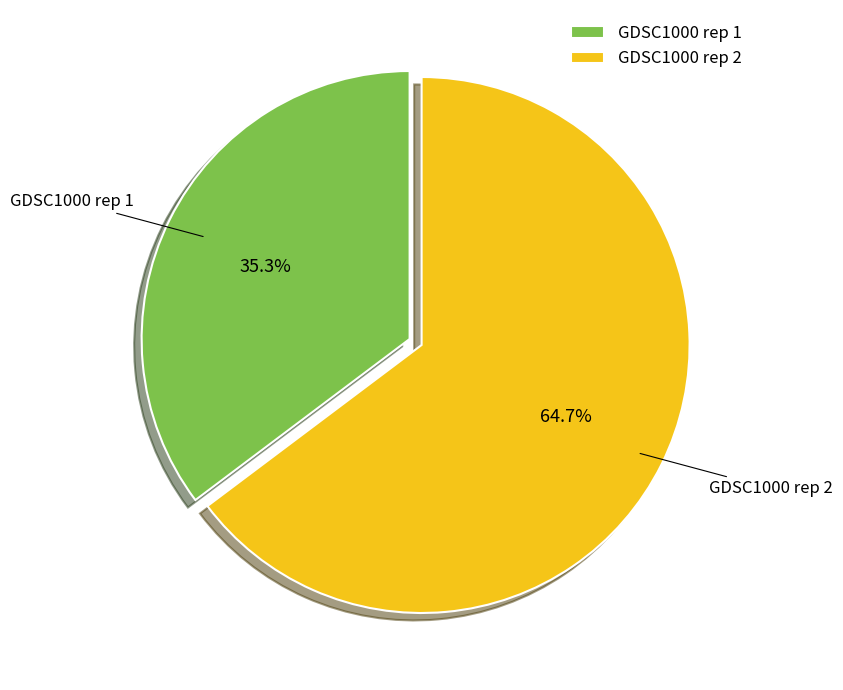

How many slices are in this pie chart?

2